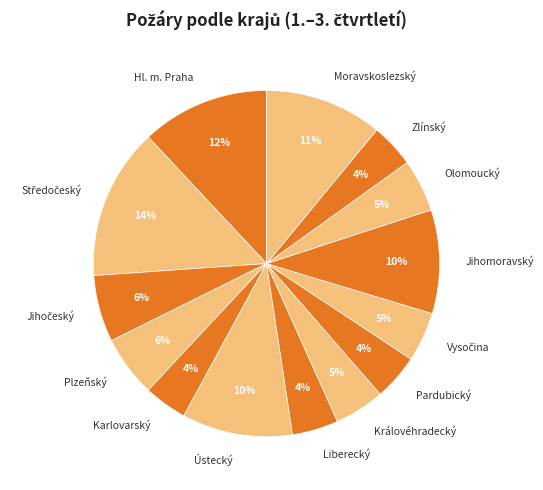

True or false: Jihomoravský accounts for 10% of the total.

True